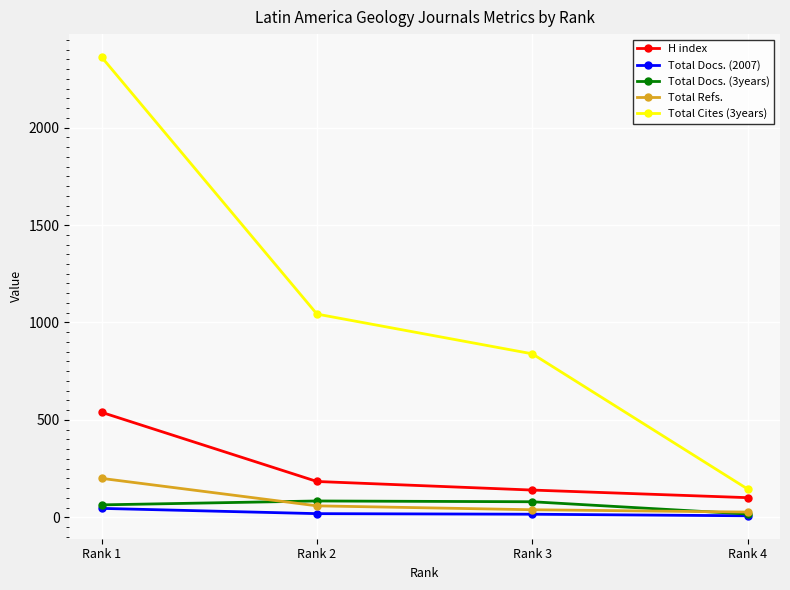

At which category is the sum across all series the highest?

Rank 1